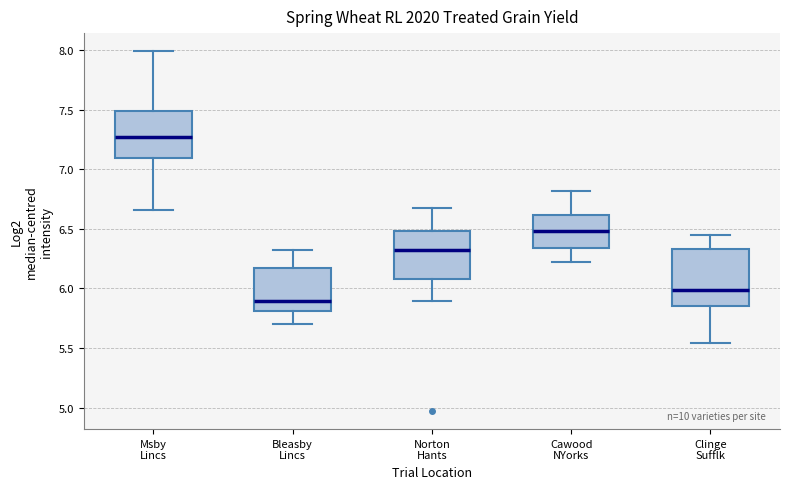

Reading left to right, transcribe this box plot: for each box, give where its median line is, the range the box spans, and where its two whiskers end, as read against the y-axis. The values are not printed on the chart, so give them approximately, as read against the axis.

Msby Lincs: median 7.25, box 7.10 to 7.50, whiskers 6.65 to 8.00
Bleasby Lincs: median 5.90, box 5.80 to 6.15, whiskers 5.70 to 6.30
Norton Hants: median 6.35, box 6.10 to 6.50, whiskers 5.90 to 6.65
Cawood NYorks: median 6.50, box 6.35 to 6.60, whiskers 6.20 to 6.80
Clinge Sufflk: median 6.00, box 5.85 to 6.35, whiskers 5.55 to 6.45